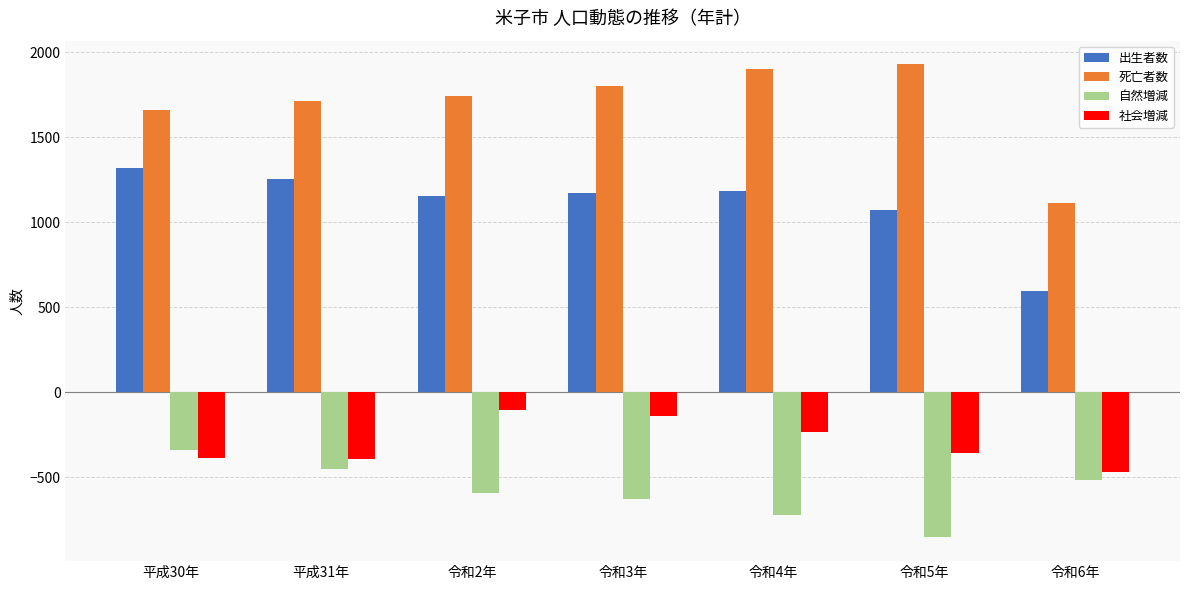

What is the total value across all series at 平成30年?

2252